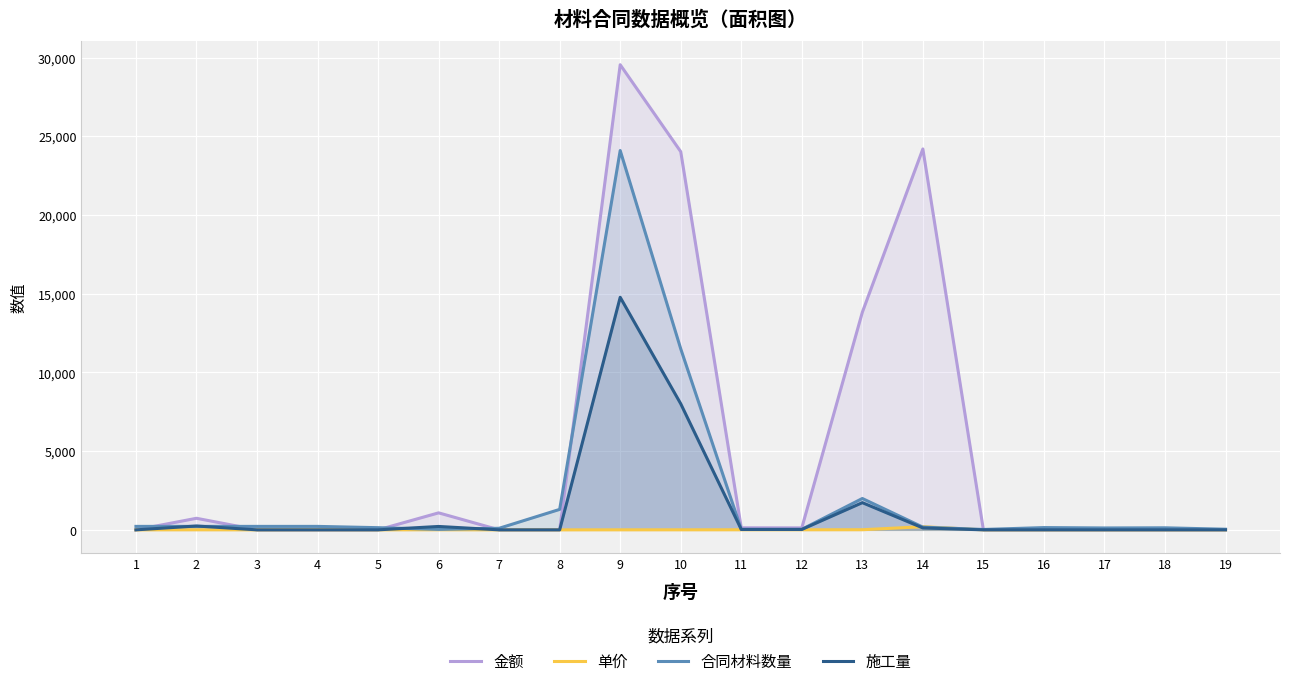

Reading right to left, what are all the values shown in this chart?

金额: 0	0	0	0	0	24200	13824	125	130	24027	29550	0	0	1080	0	0	0	735	0
单价: 0	0	0	0	0	200	8	5	5	3	2	0	0	5	0	5	0	3	0
合同材料数量: 40	130	120	144	24	173	1992	33	30	11500	24100	1300	100	30	138	220	220	220	220
施工量: 0	0	0	0	0	121	1728	25	26	8009	14775	0	0	216	0	0	0	245	0